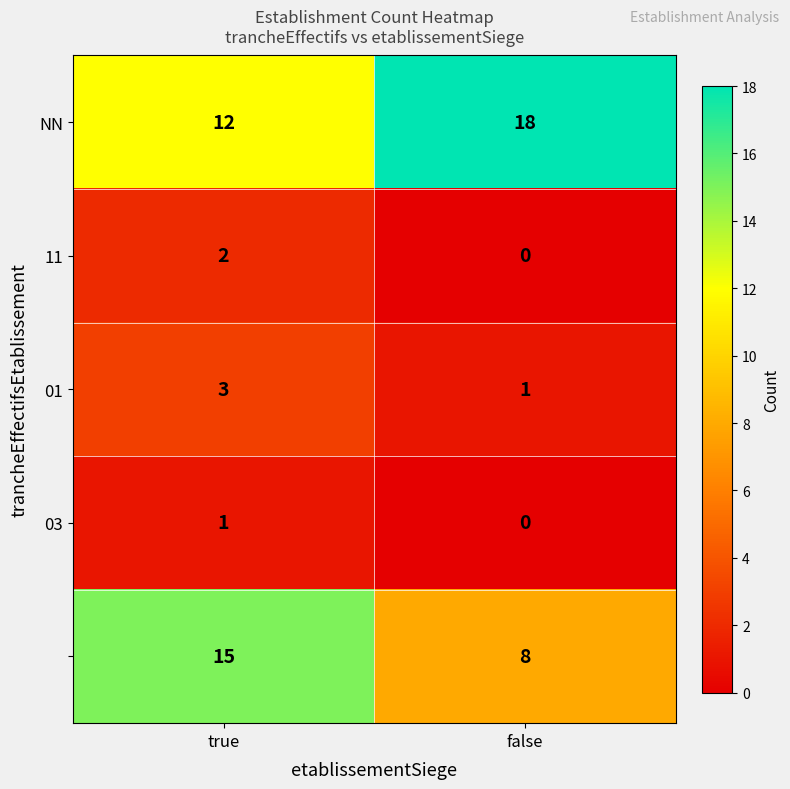

At which category does the chart reach its peak across all series?

false